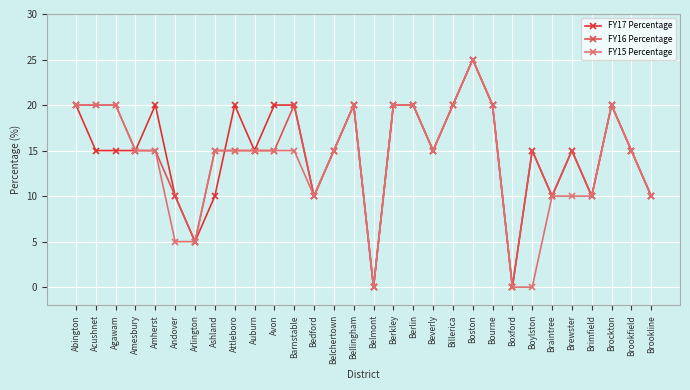

Reading left to right, extract all data points from this chart.

FY17 Percentage: 20	15	15	15	20	10	5	10	20	15	20	20	10	15	20	0	20	20	15	20	25	20	0	15	10	15	10	20	15	10
FY16 Percentage: 20	20	20	15	15	10	5	15	15	15	15	20	10	15	20	0	20	20	15	20	25	20	0	15	10	15	10	20	15	10
FY15 Percentage: 20	20	20	15	15	5	5	15	15	15	15	15	10	15	20	0	20	20	15	20	25	20	0	0	10	10	10	20	15	10